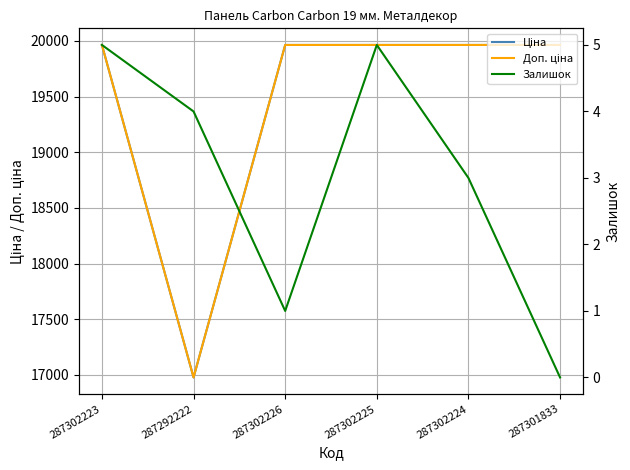

The value of Ціна at 287302223 is 29986.7. True or false?

False